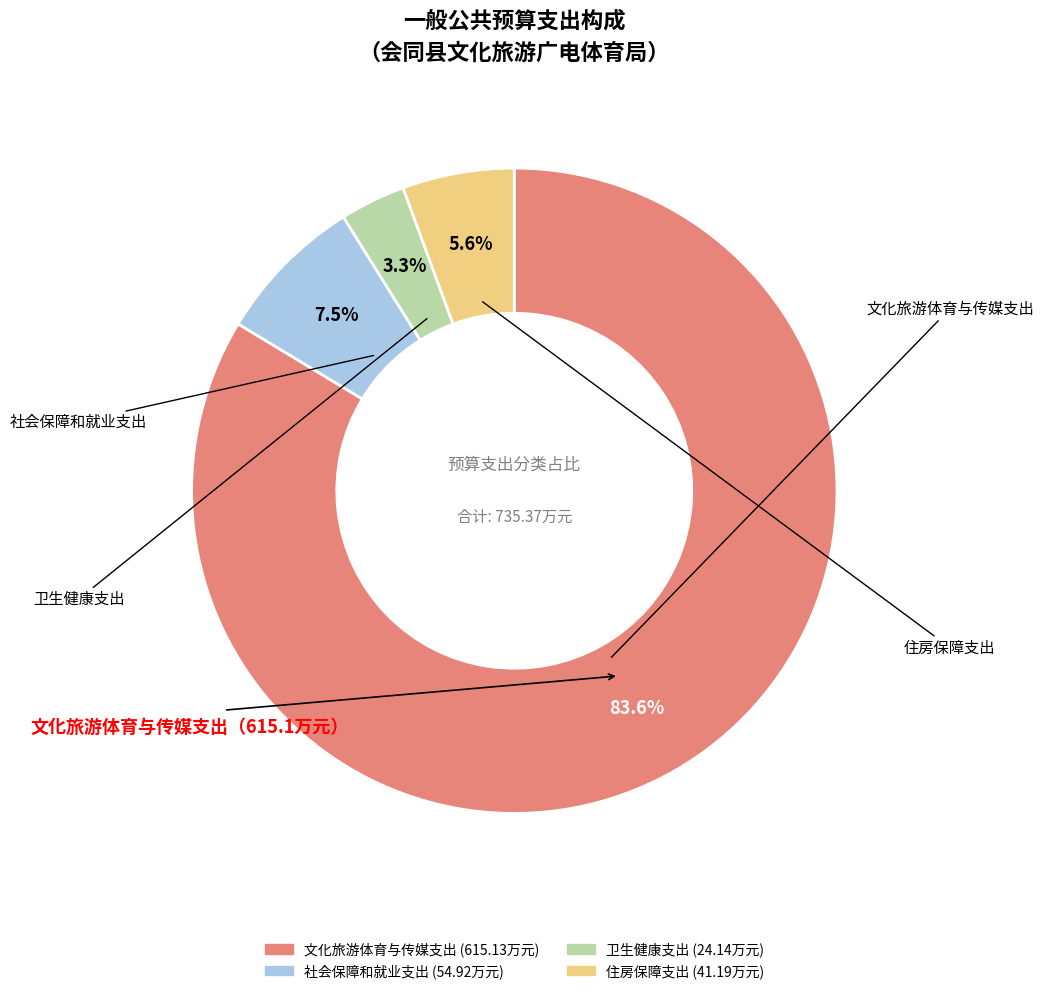

Combined, do 住房保障支出 and 社会保障和就业支出 account for over 50%?

No